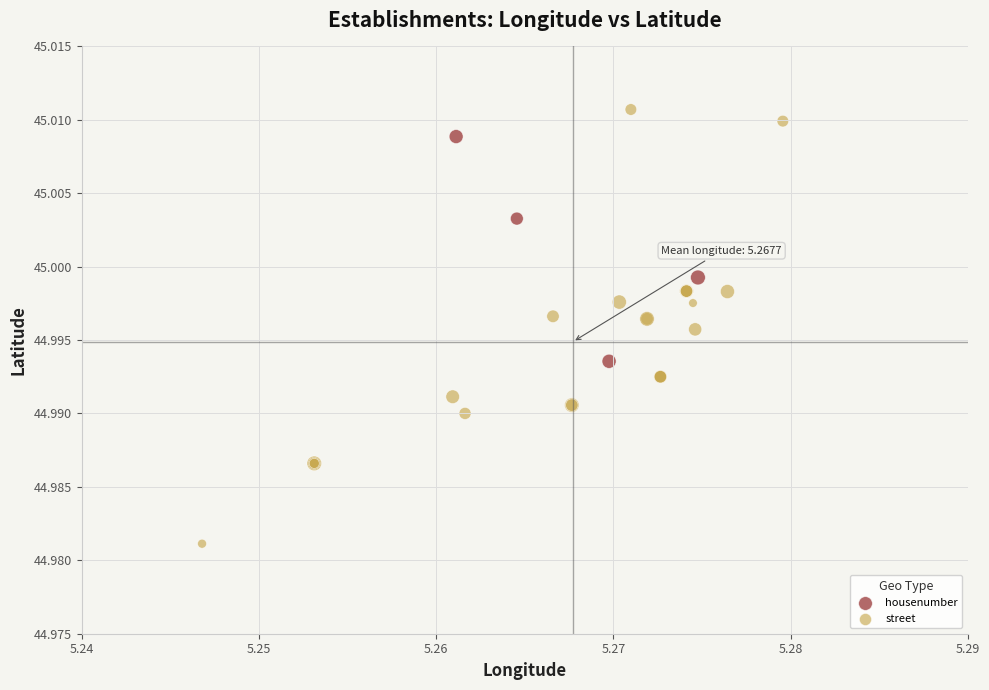

Which series reaches the maximum Y coordinate?

street